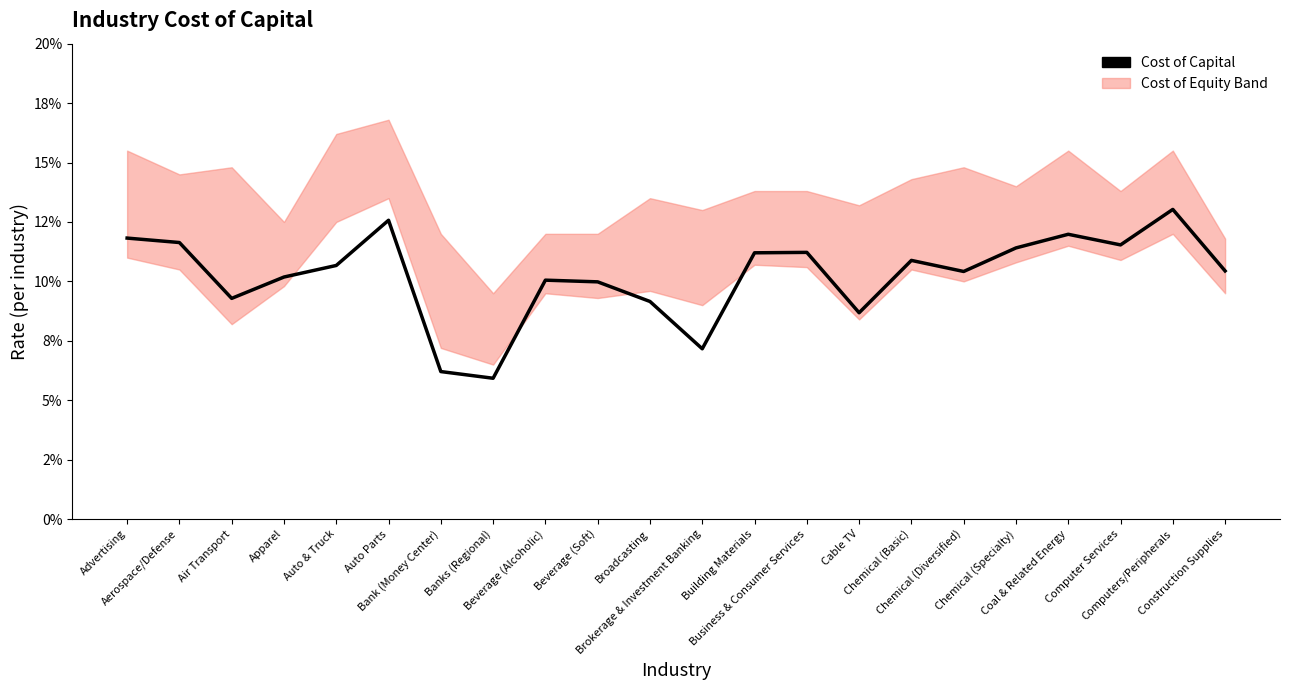

The value of Cost of Equity at Brokerage & Investment Banking is 0.1. True or false?

True